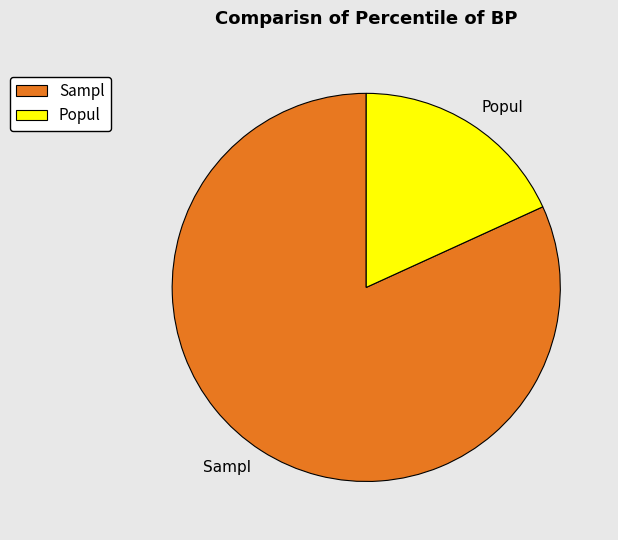

Is the sum of Sampl and Popul greater than half?

Yes